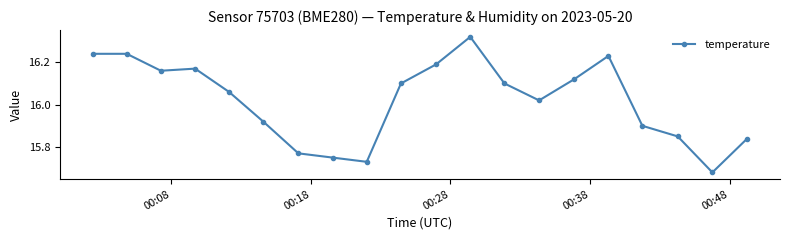

What is the difference between the second highest and minimum values?

0.6